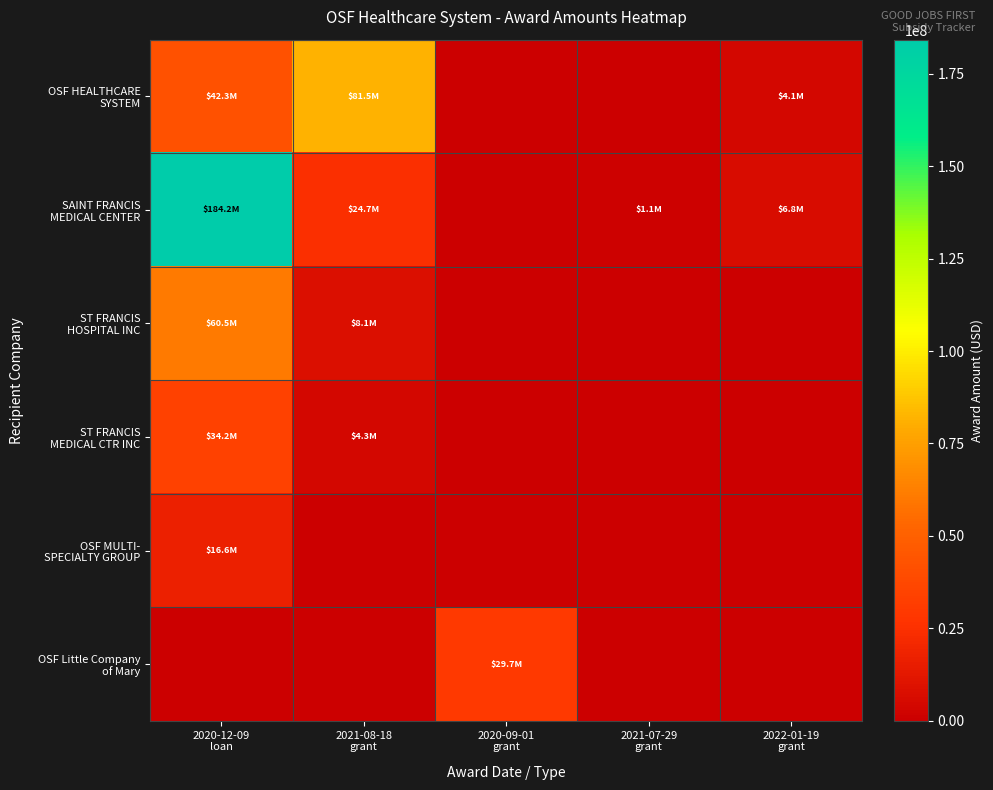

How many series are shown in this chart?

6